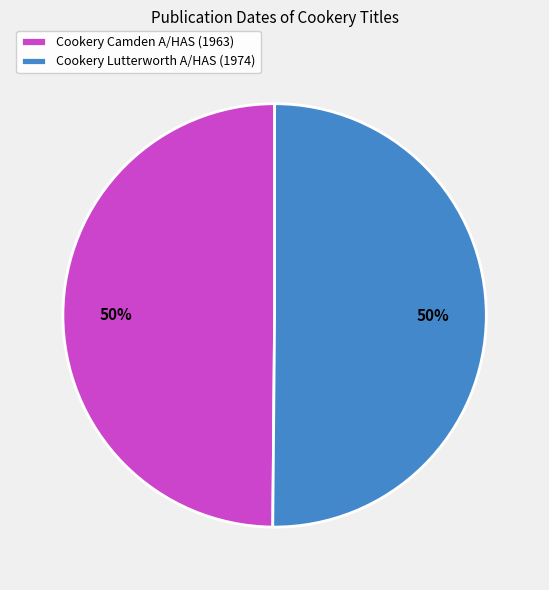

To the nearest percent, what is the combined percentage of Cookery Lutterworth A/HAS and Cookery Camden A/HAS?

100%